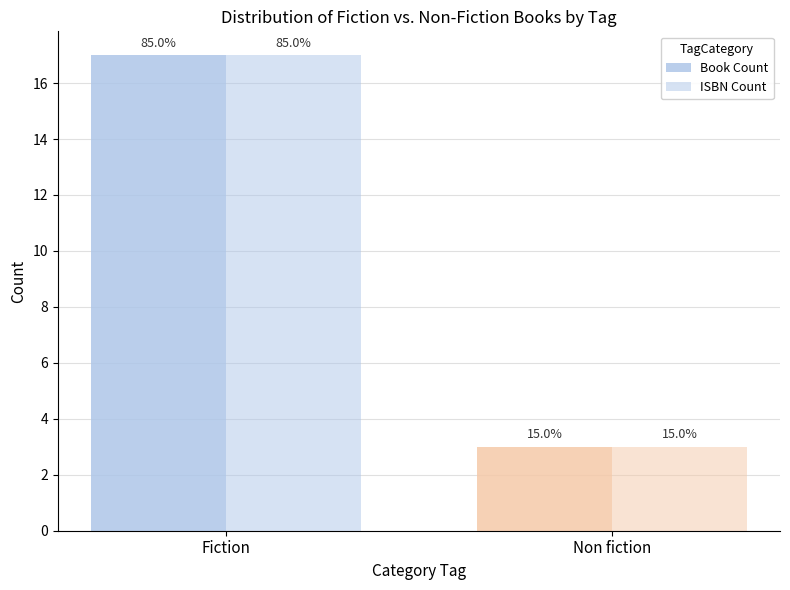

Reading right to left, what are all the values shown in this chart?

Book Count: Non fiction=3	Fiction=17
ISBN Count: Non fiction=3	Fiction=17